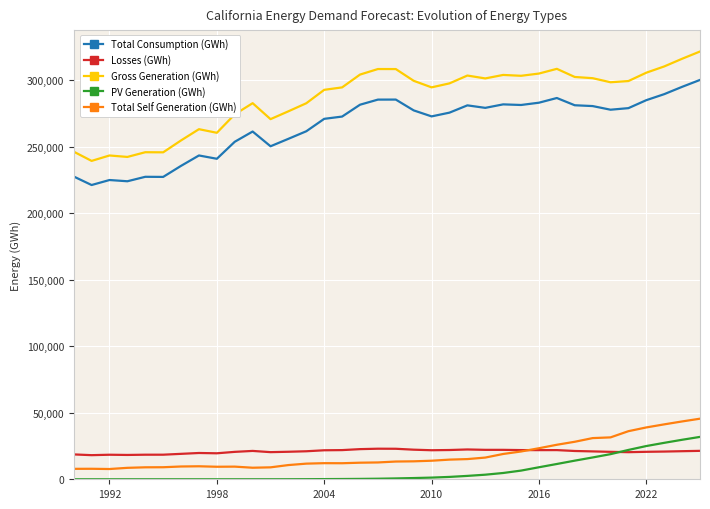

What is the highest value of the Losses (GWh) series?

22981.0